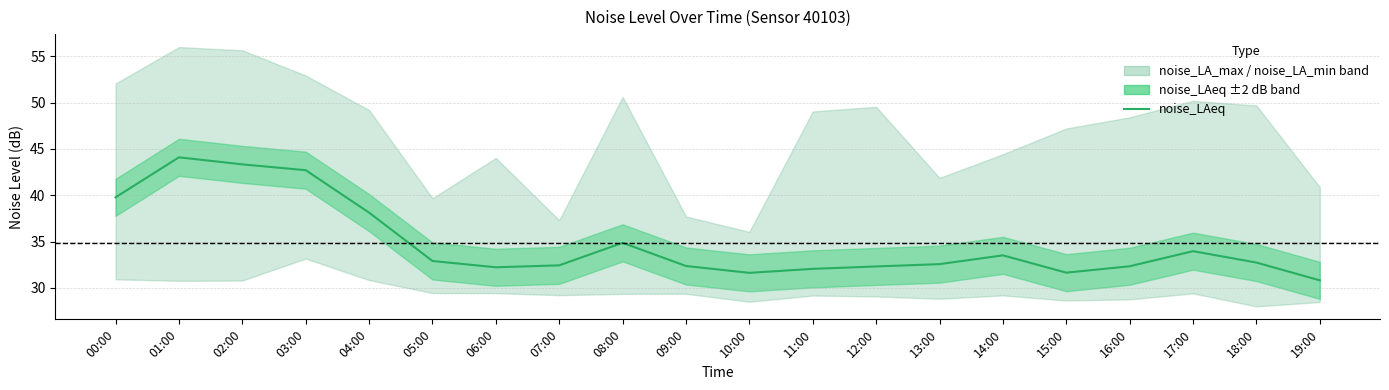

How many interior local peaks (higher than both neighbors) does the data have?

4